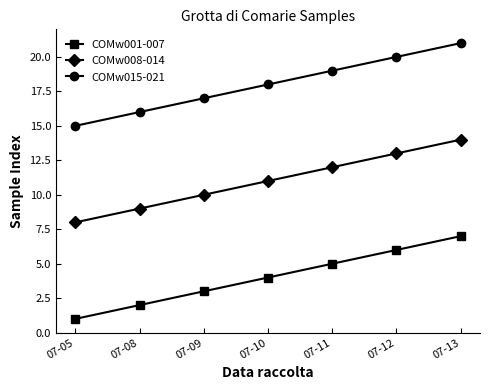

List the labels in order of COMw015-021 value, smallest first.

07-05, 07-08, 07-09, 07-10, 07-11, 07-12, 07-13